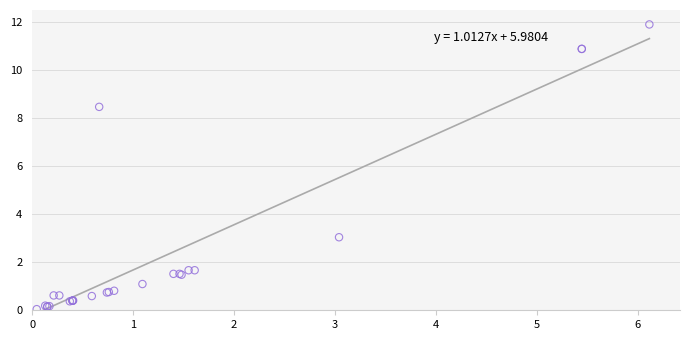

What Y value in the scatter plot is closest to 5?

3.0